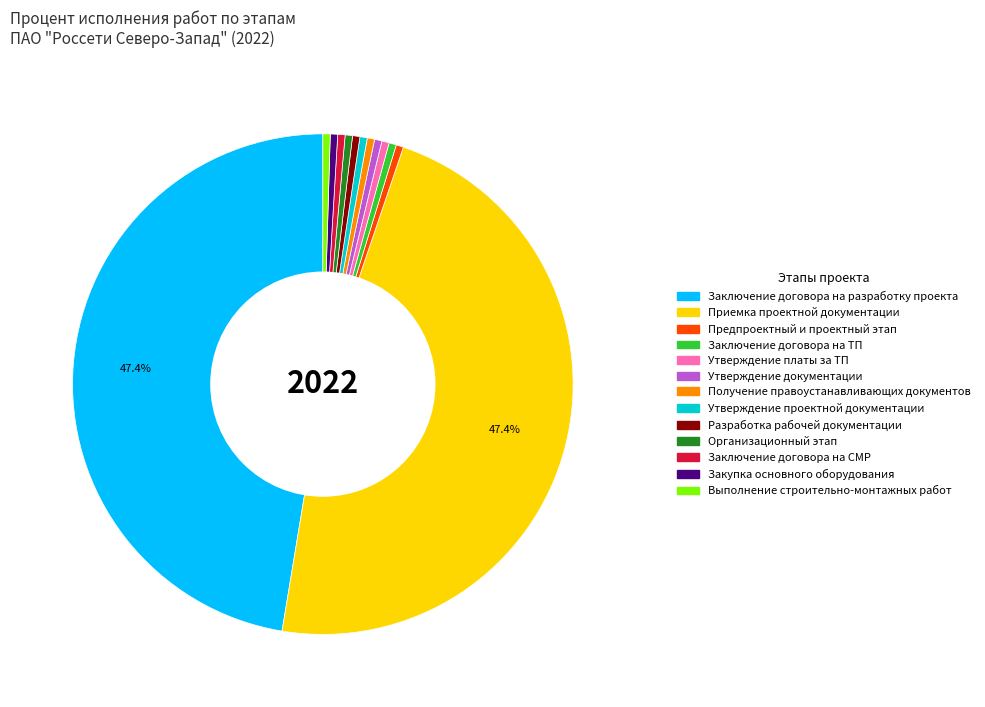

How many slices are in this pie chart?

13